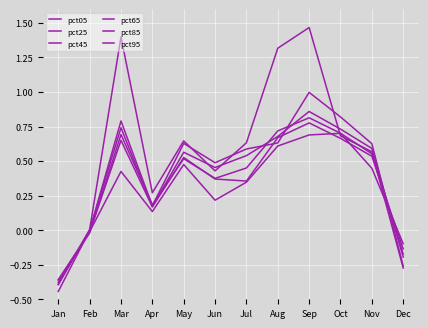

Is the value of pct25 at Feb greater than the value of pct05 at May?

No